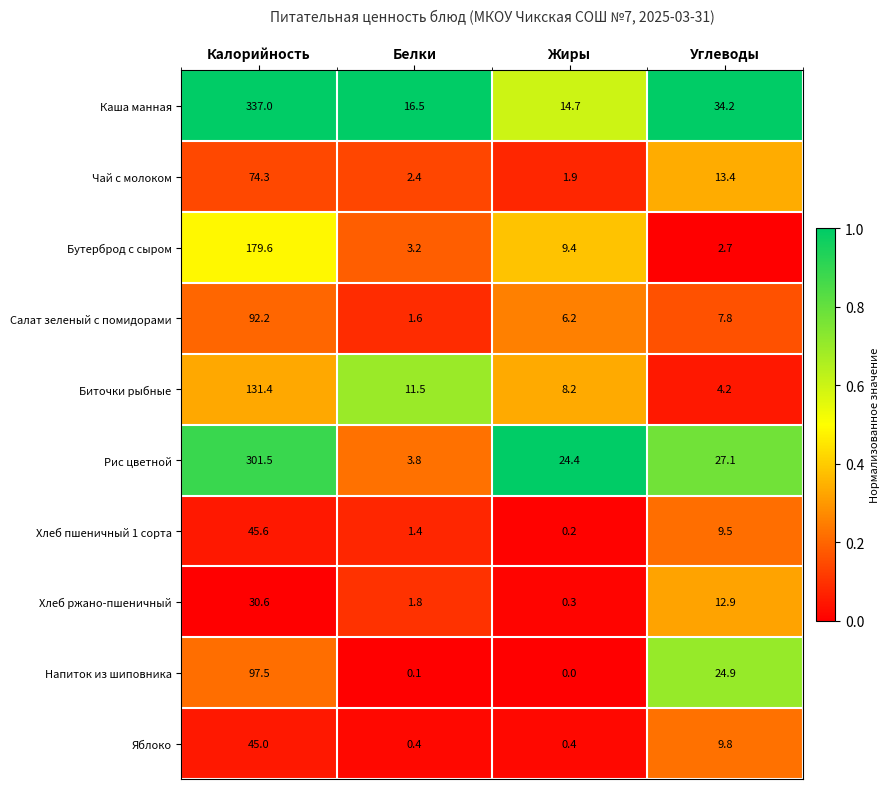

At which category does the chart reach its minimum across all series?

Жиры